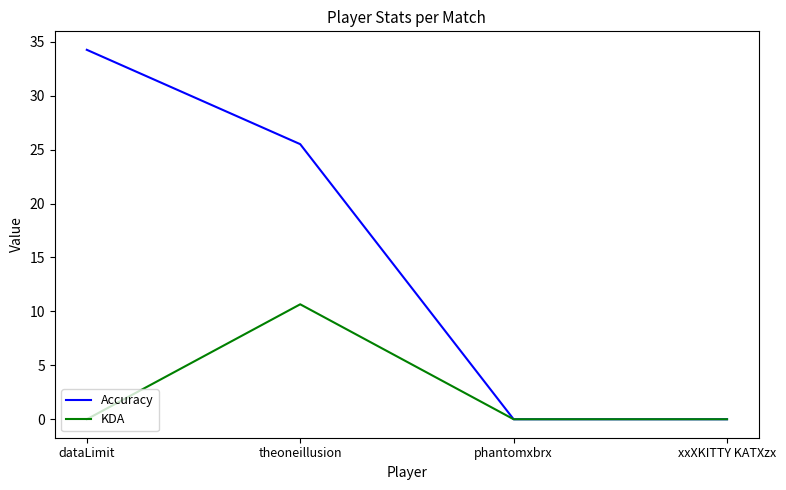

How many lines are shown in the chart?

2